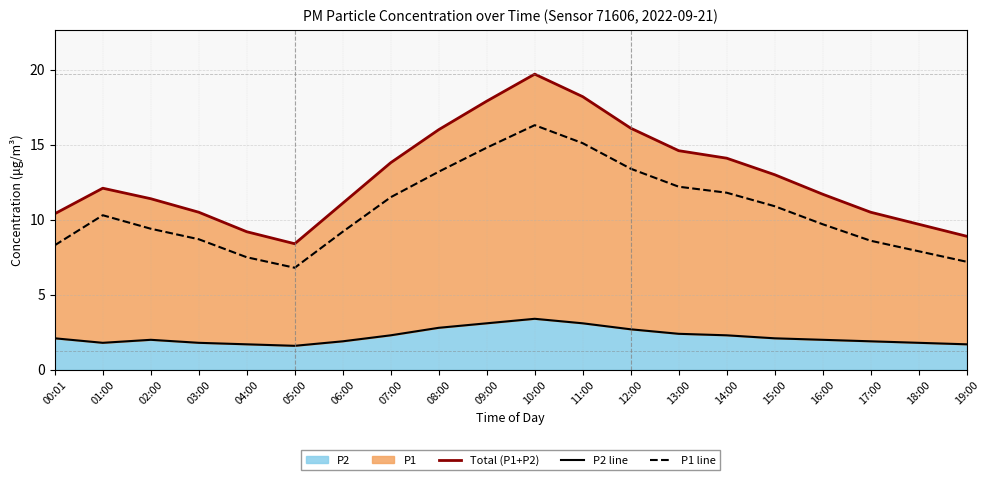

True or false: P2 line and P1 line intersect in this chart.

False